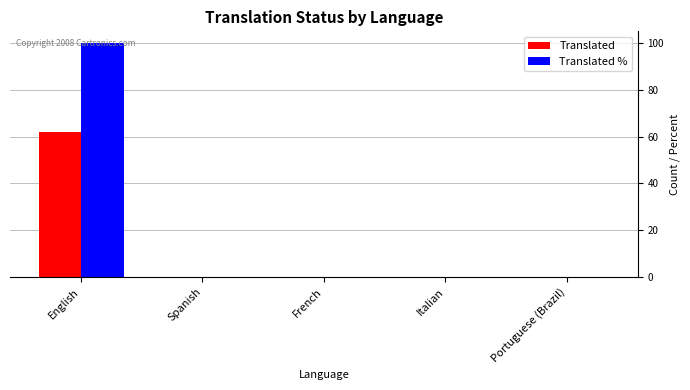

Is it true that Translated % equals 176 at English?

False